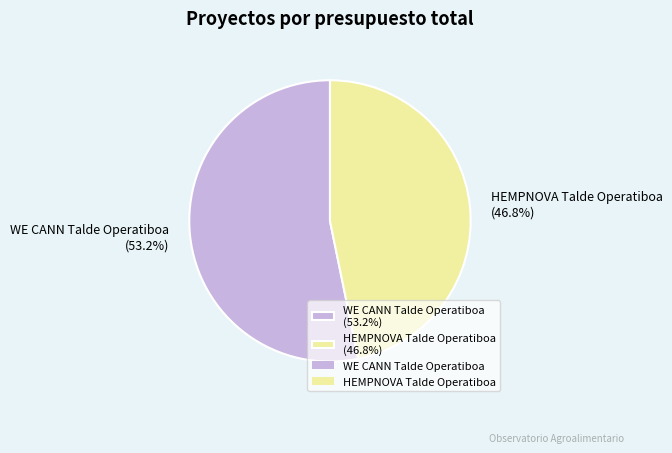

How many slices are in this pie chart?

2